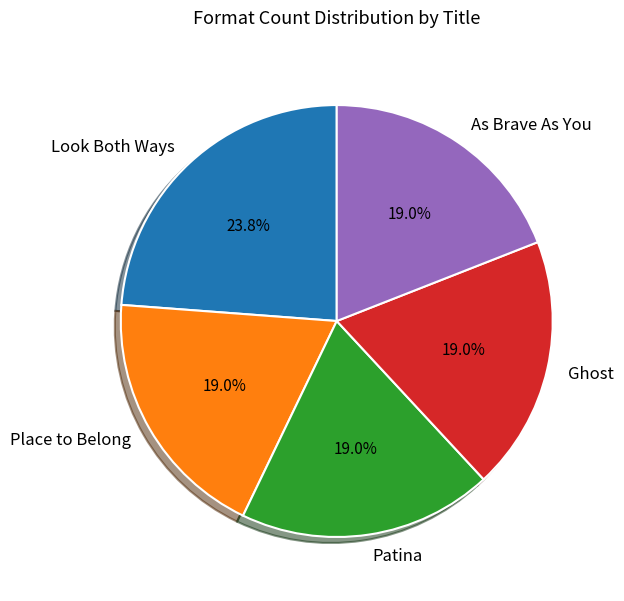

To the nearest percent, what portion does As Brave As You represent?

19%